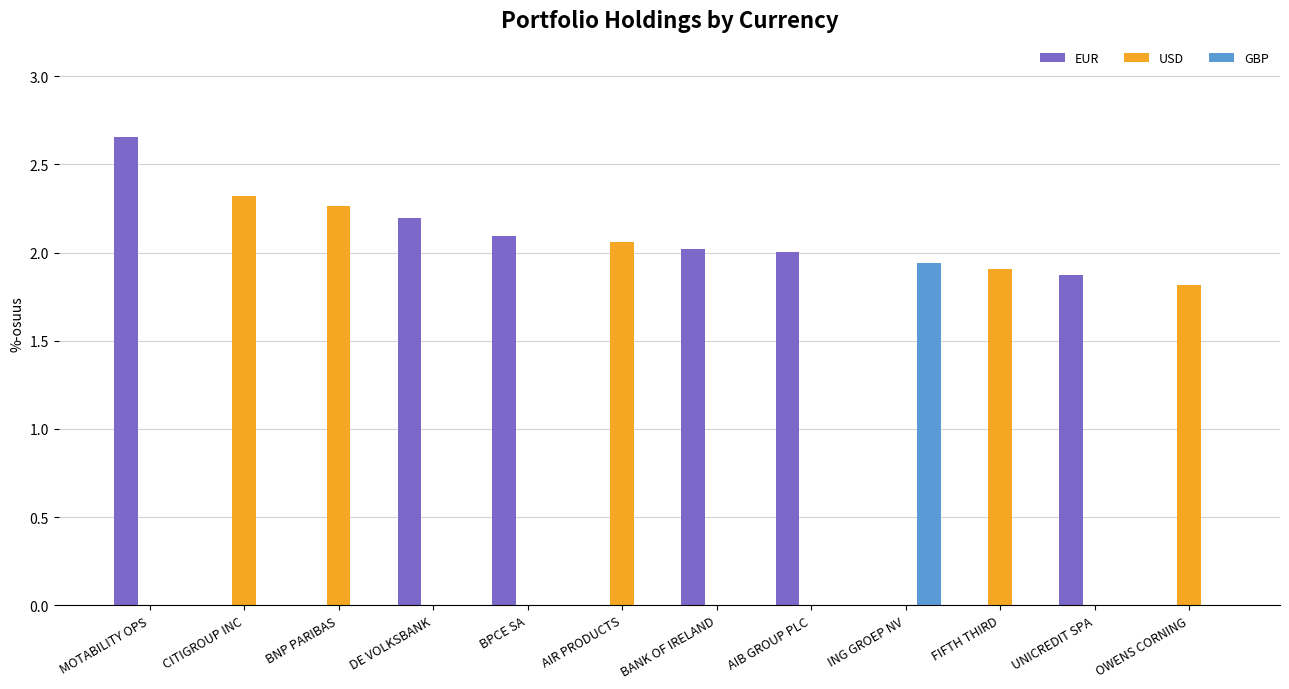

Which category has the highest value in the EUR series?

MOTABILITY OPS